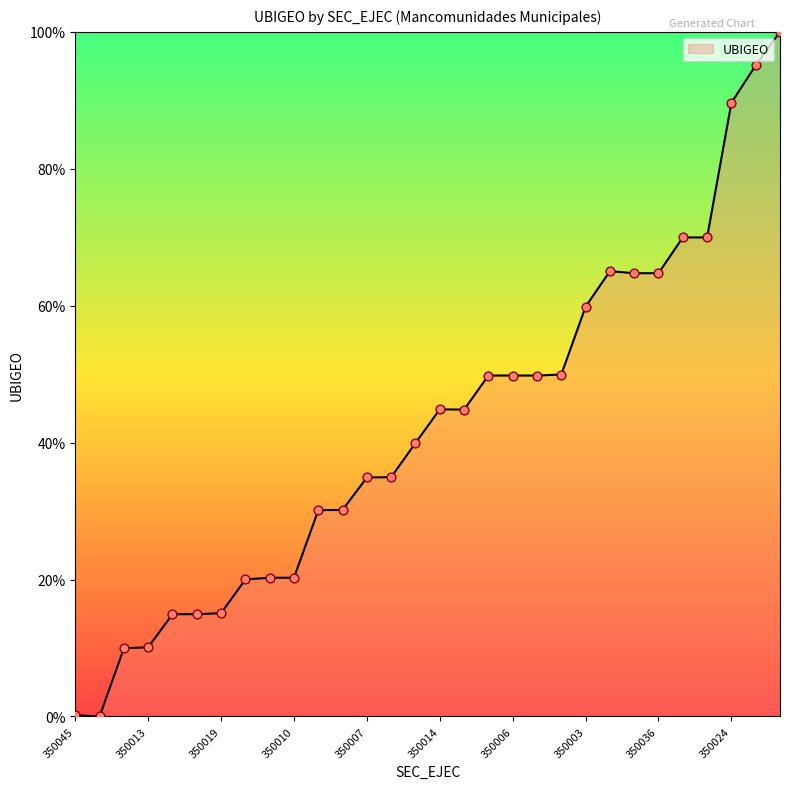

What is the greatest value displayed?

100.0